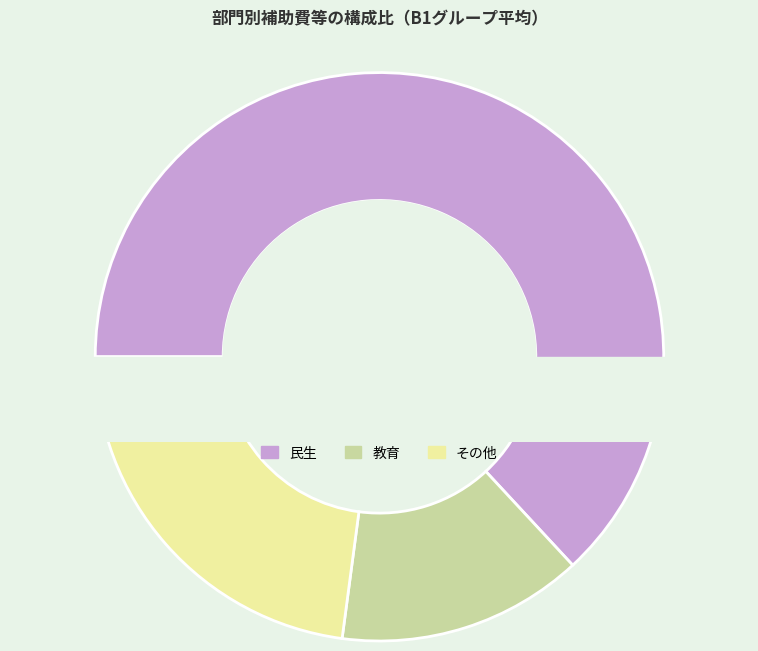

Which slice is the largest?

民生